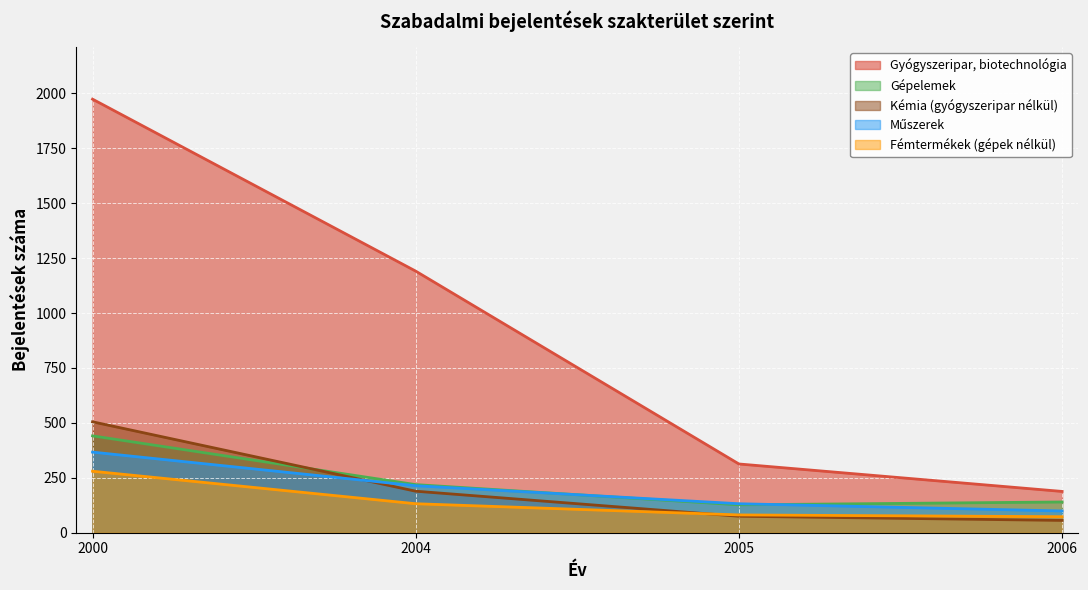

What is the sum of the Gyógyszeripar, biotechnológia values at 2000 and 2005?

2287